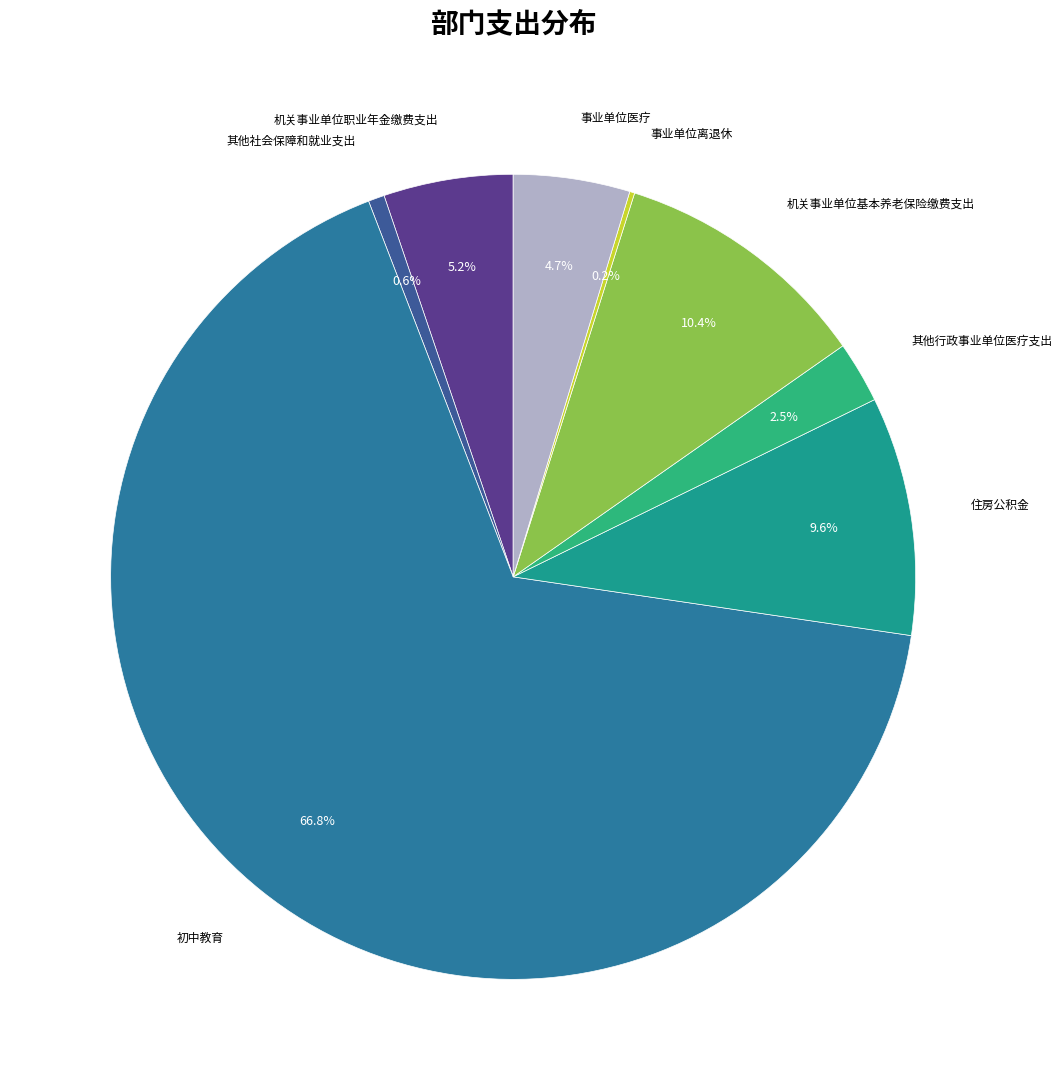

Rank the categories by value from lowest to highest.

事业单位离退休, 其他社会保障和就业支出, 其他行政事业单位医疗支出, 事业单位医疗, 机关事业单位职业年金缴费支出, 住房公积金, 机关事业单位基本养老保险缴费支出, 初中教育